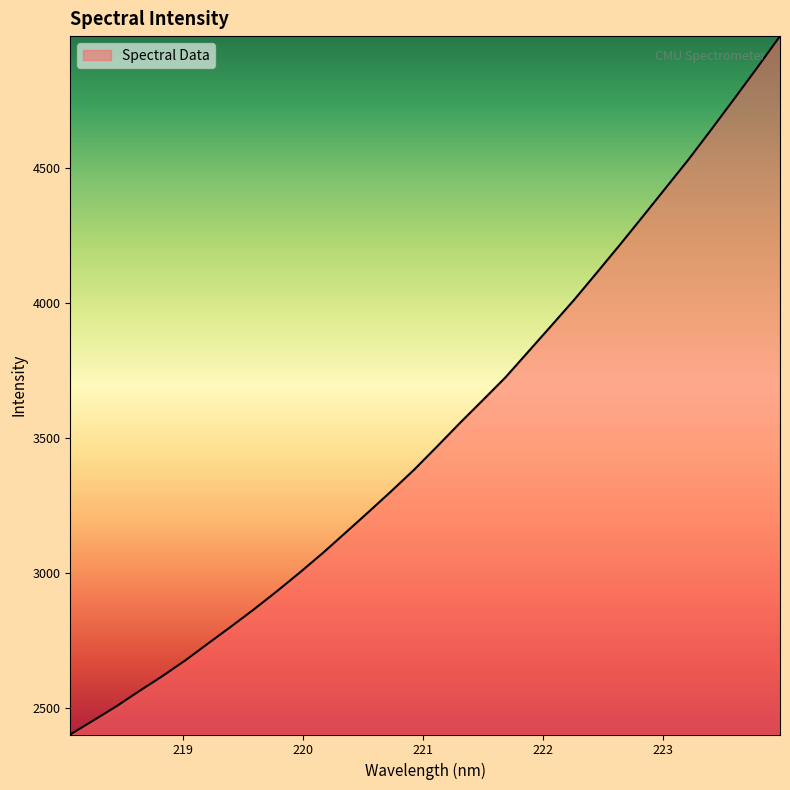

What is the greatest value displayed?

4988.8